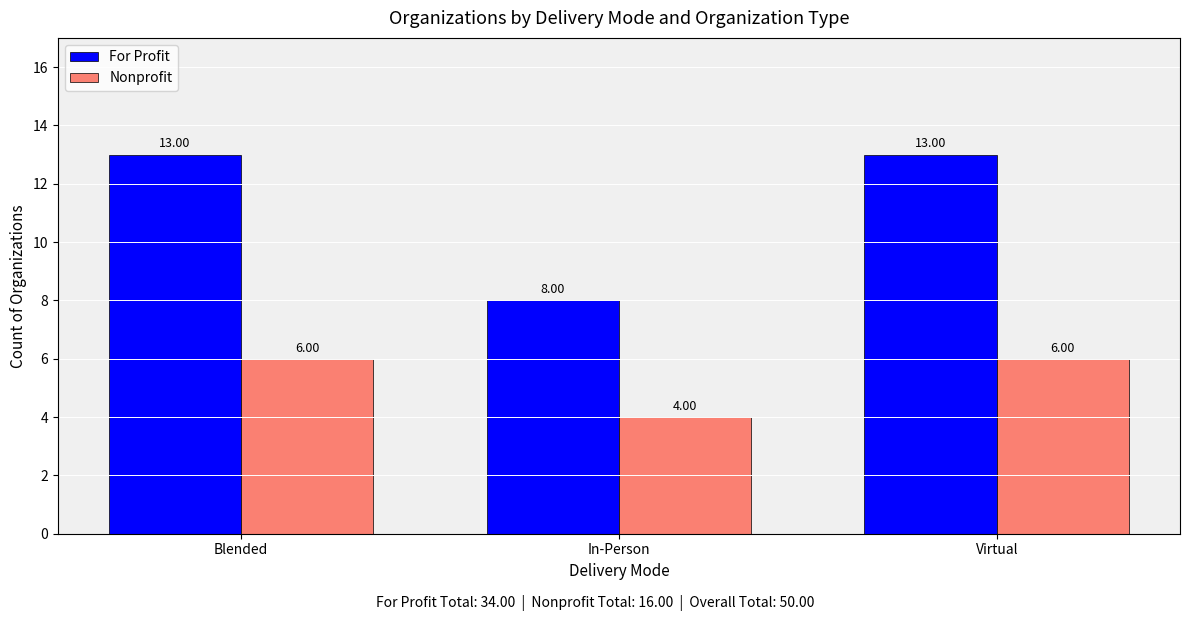

What is the sum of the For Profit values at Virtual and In-Person?

21